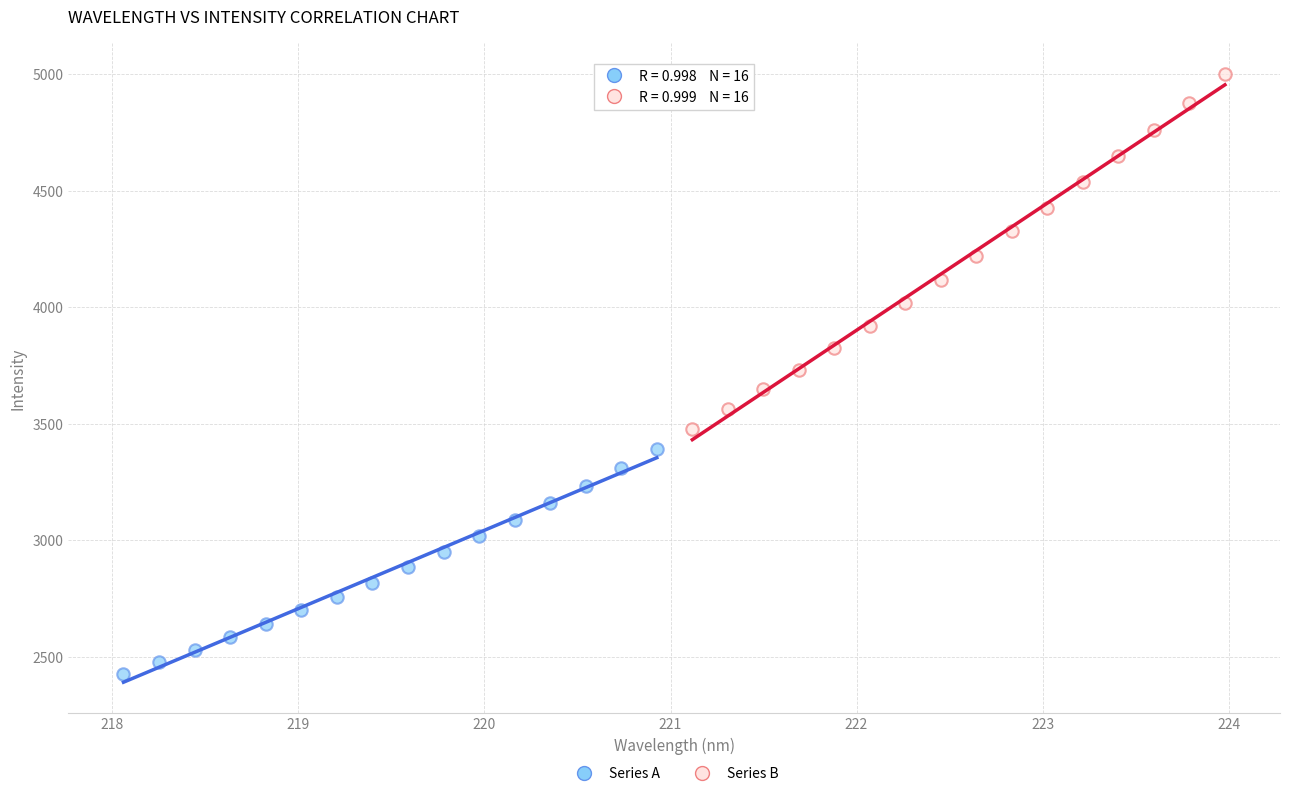

Which series contains the highest Y value?

Series B